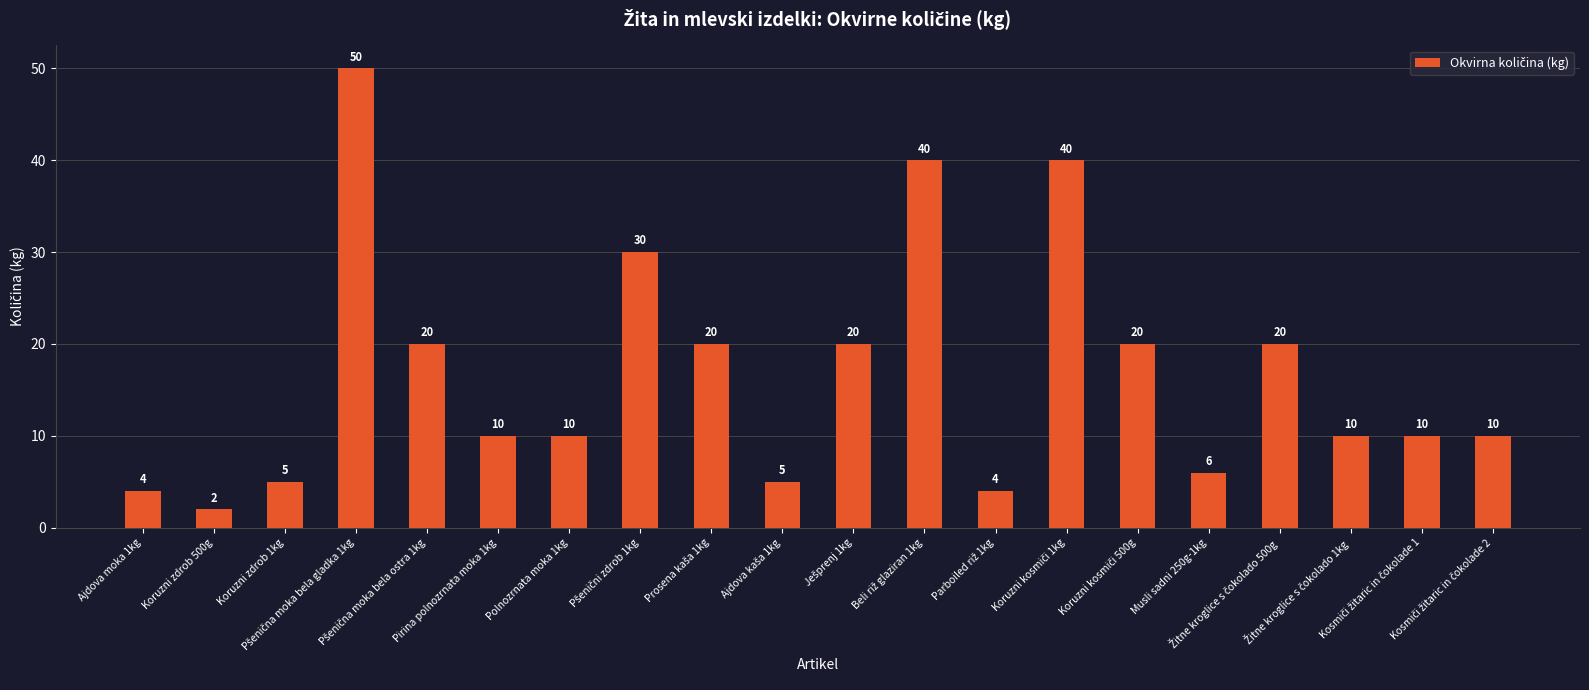

At which category does the chart reach its minimum across all series?

Koruzni zdrob 500g